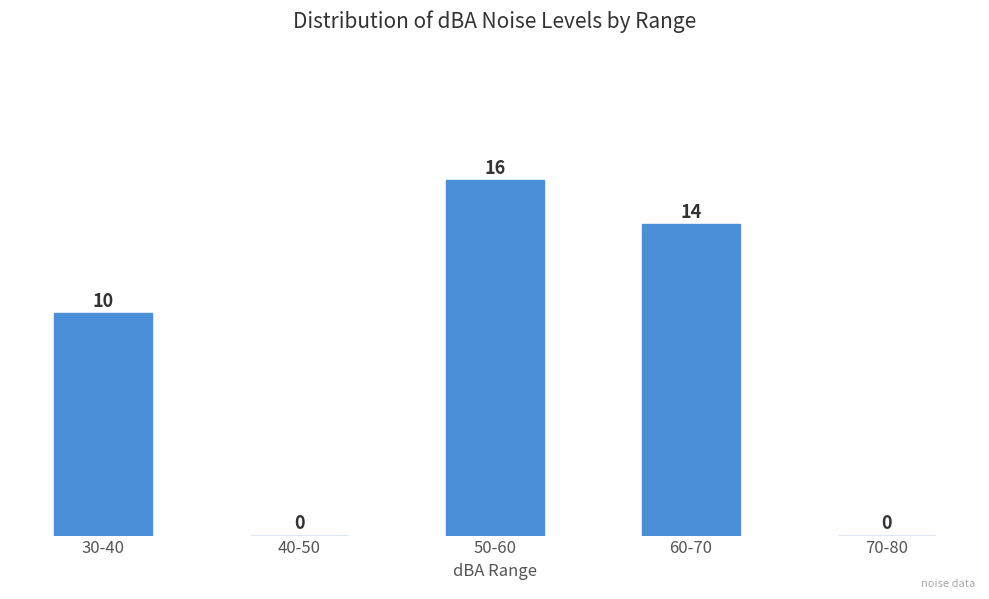

Reading left to right, list all the values displayed in this chart.

30-40=10	40-50=0	50-60=16	60-70=14	70-80=0